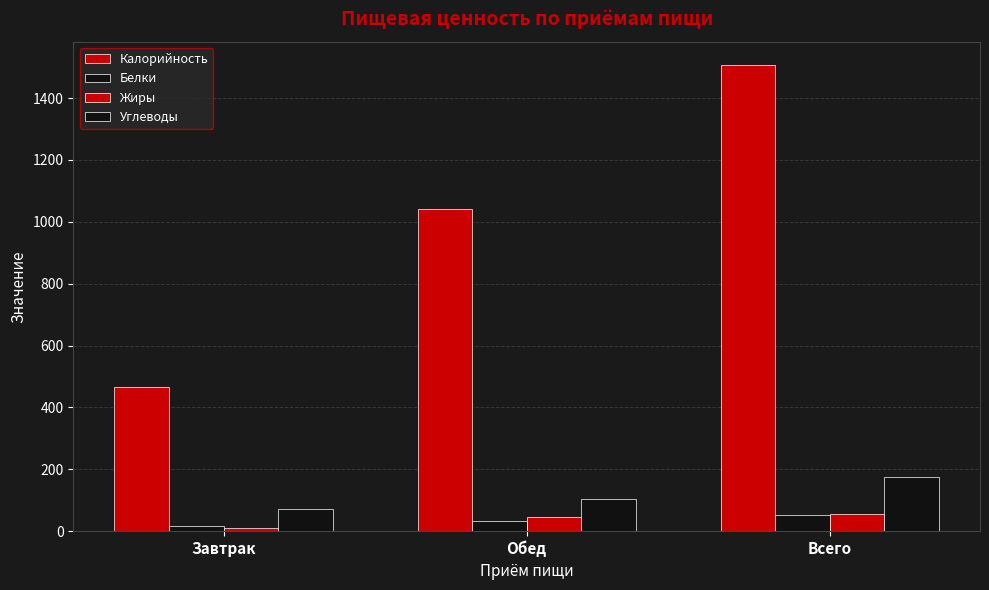

How many data points in Калорийность are less than 1039?

1